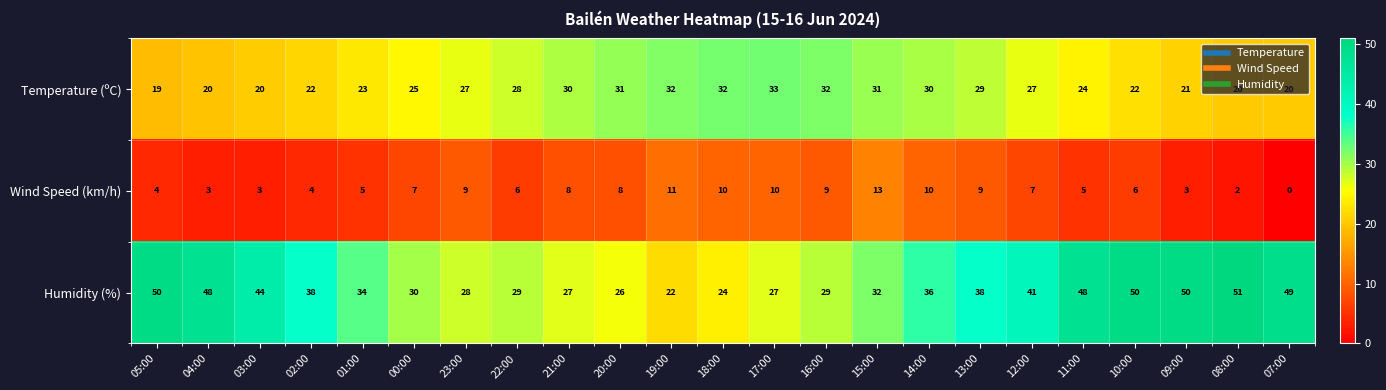

The Humidity (%) series shows 12 at 18:00. True or false?

False